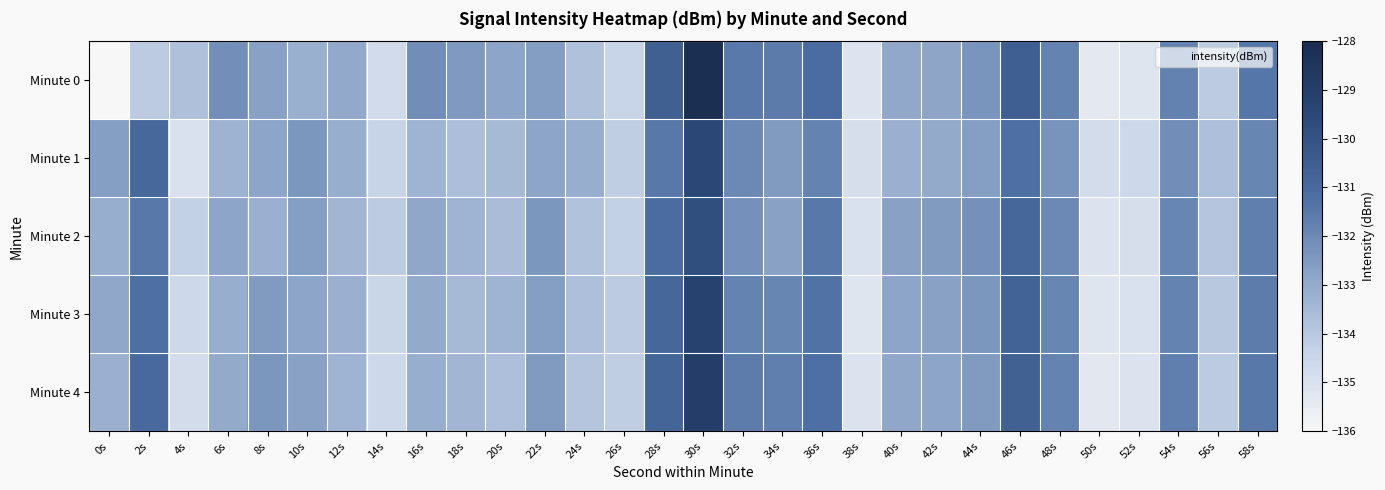

At which category is the sum across all series the highest?

30s